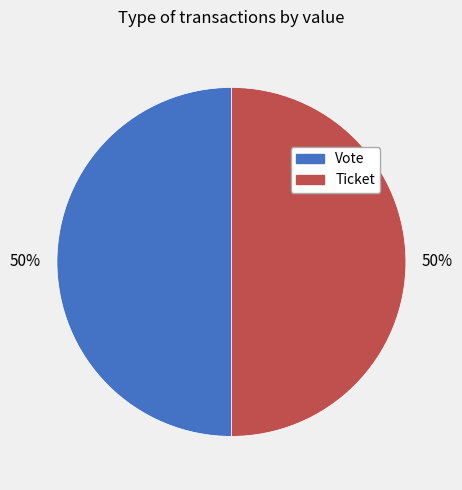

What percentage is the Ticket slice, to the nearest percent?

50%